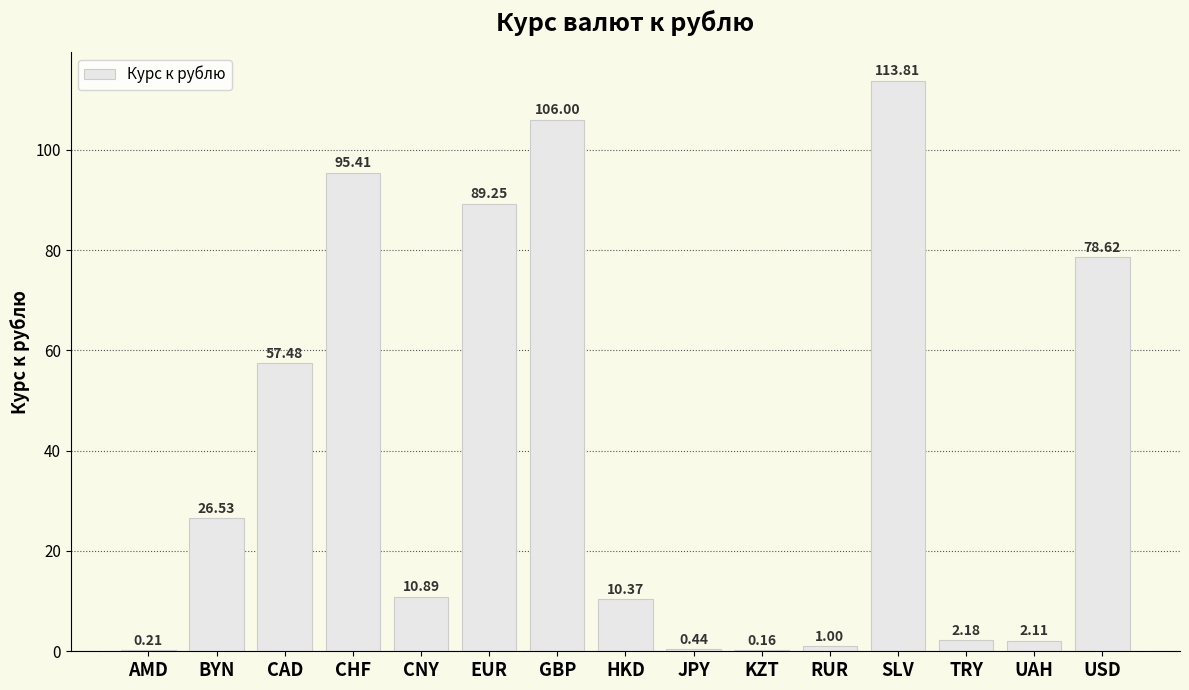

Which category has the highest value across all series?

SLV